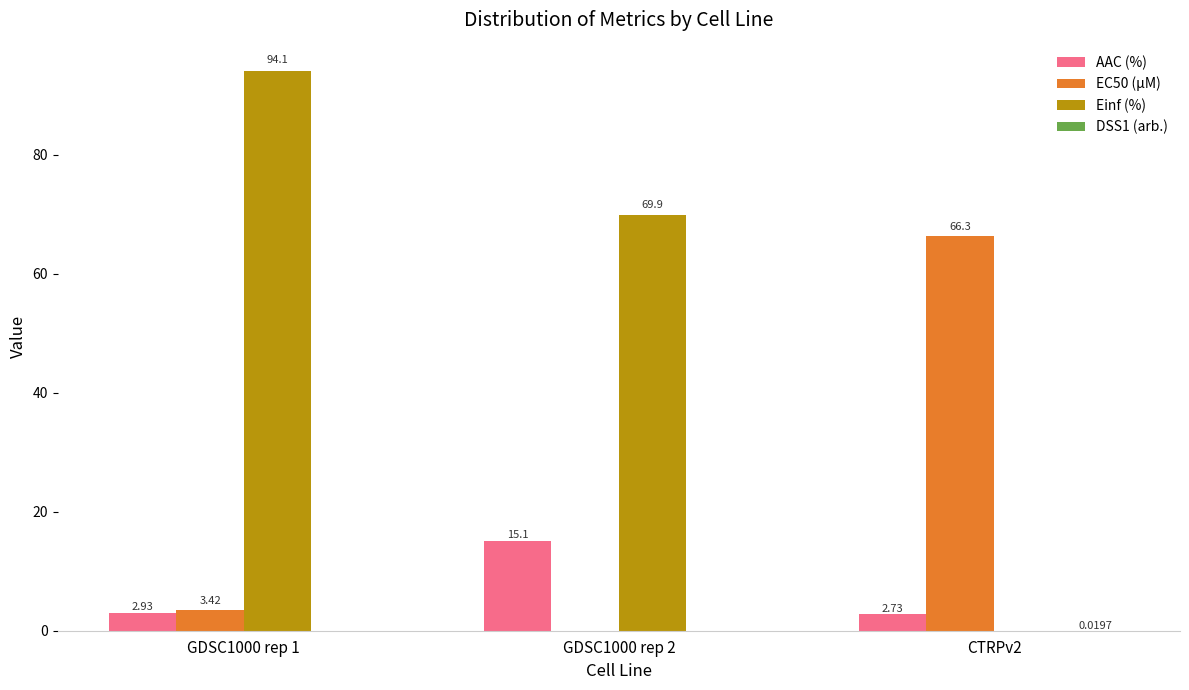

Which series has the largest total across all categories?

Einf (%)